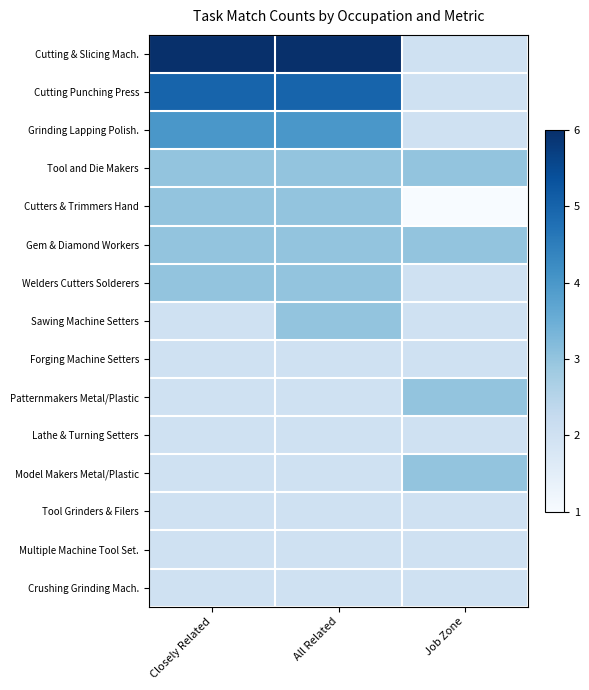

At which category is the sum across all series the highest?

All Related